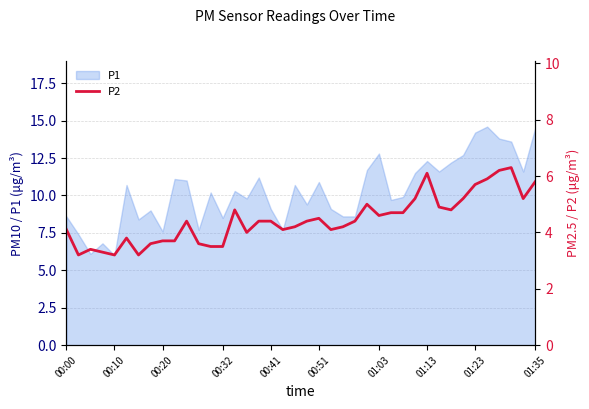

How many interior local peaks (higher than both neighbors) does the data have?

8